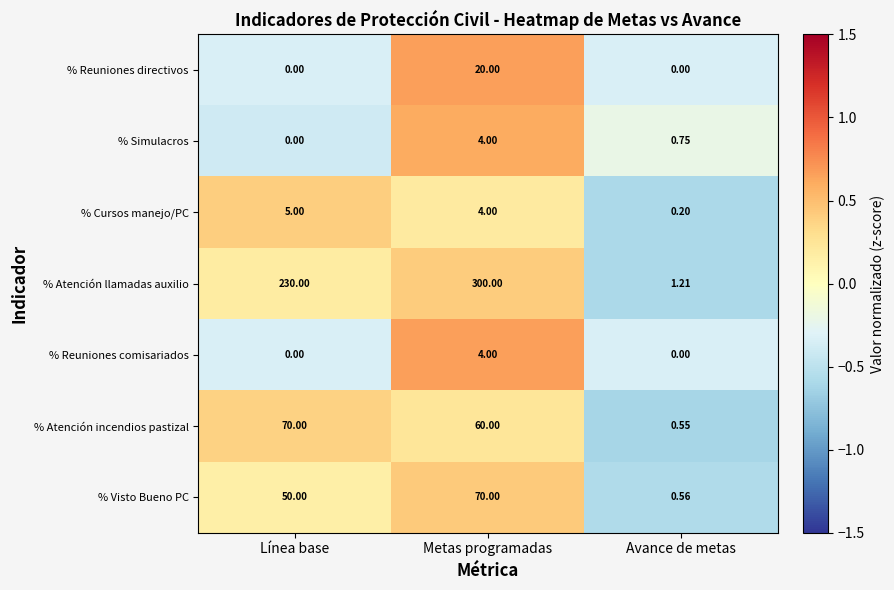

Where is % Cursos manejo/PC nearest to the value 2?

Avance de metas